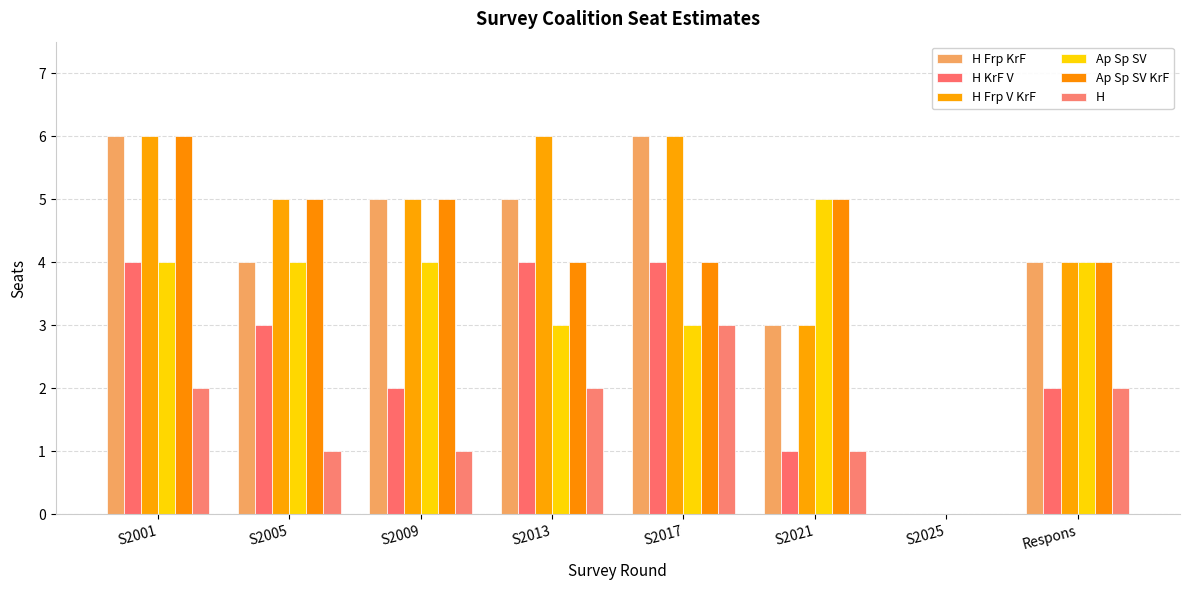

What is the approximate value of H at S2009?

1